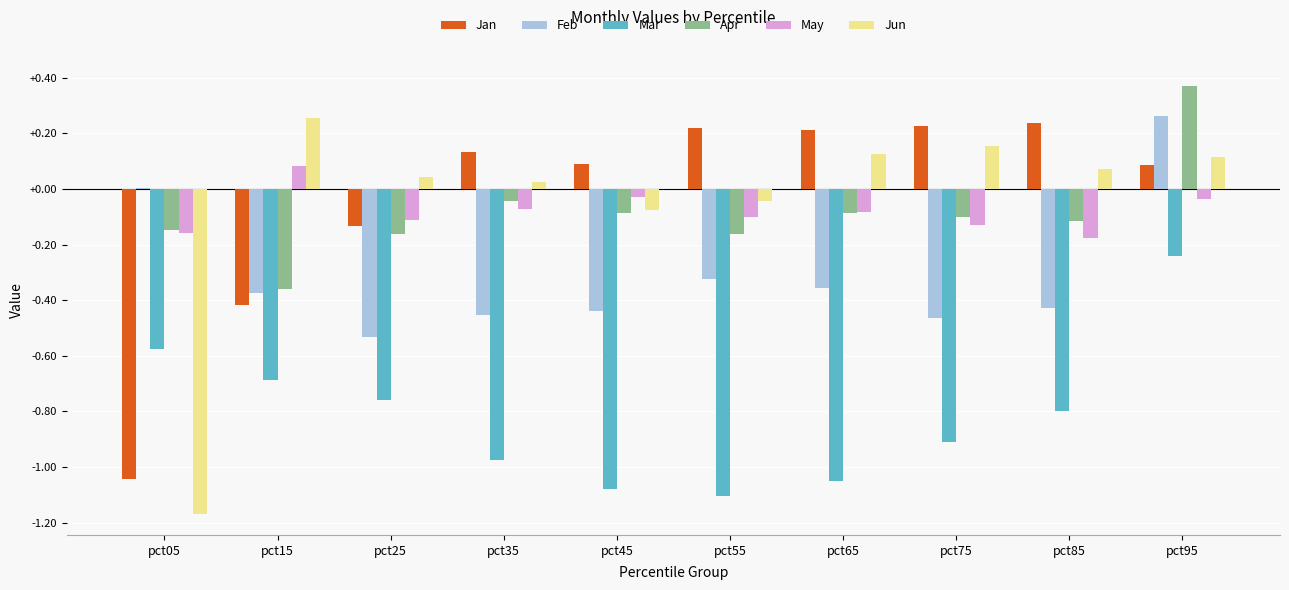

Between pct25 and pct95, which series saw the biggest shift?

Feb